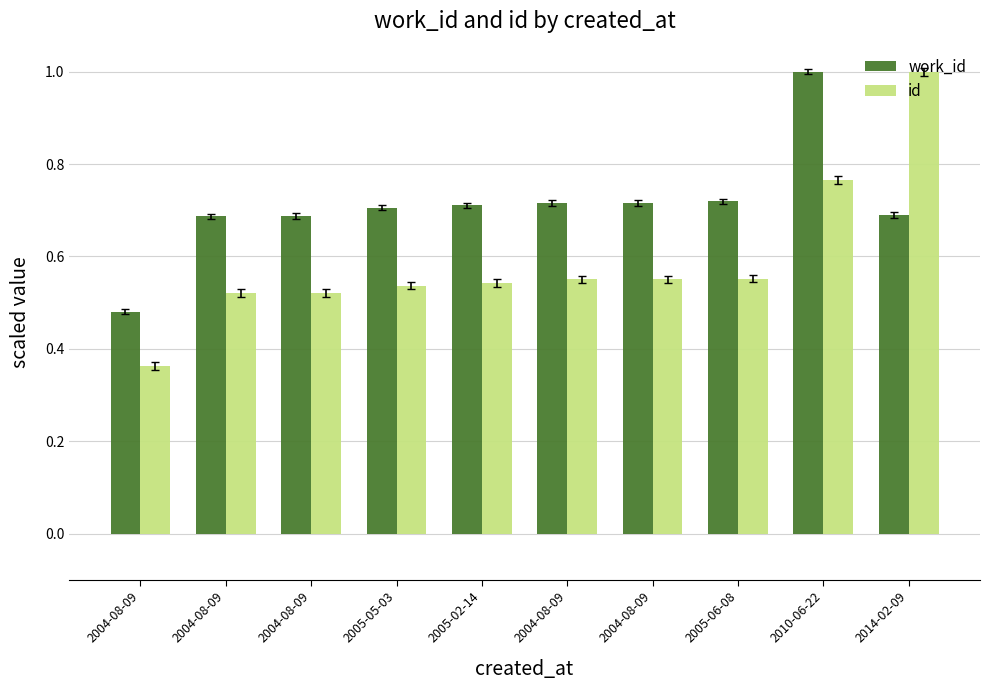

Reading right to left, extract all data points from this chart.

work_id: 2014-02-09=0.7	2010-06-22=1.0	2005-06-08=0.7	2004-08-09=0.7	2004-08-09=0.7	2005-02-14=0.7	2005-05-03=0.7	2004-08-09=0.7	2004-08-09=0.7	2004-08-09=0.5
id: 2014-02-09=1.0	2010-06-22=0.8	2005-06-08=0.6	2004-08-09=0.6	2004-08-09=0.6	2005-02-14=0.5	2005-05-03=0.5	2004-08-09=0.5	2004-08-09=0.5	2004-08-09=0.4